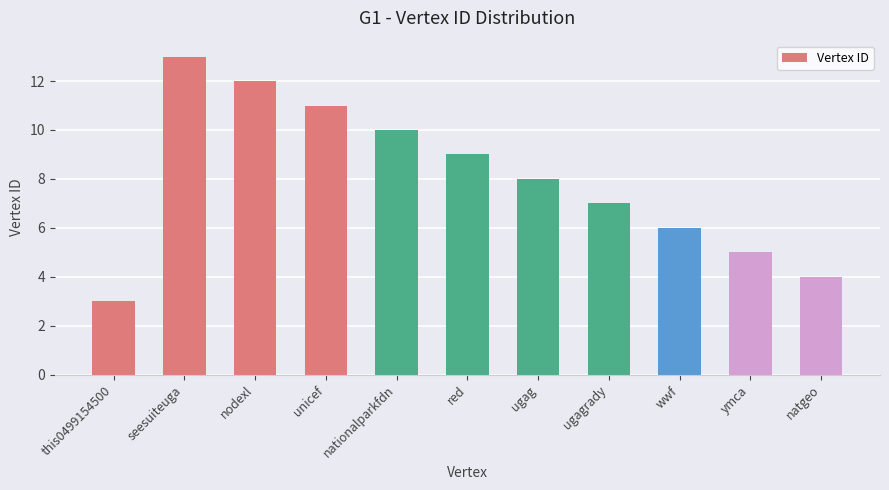

Does the chart contain any negative values?

No